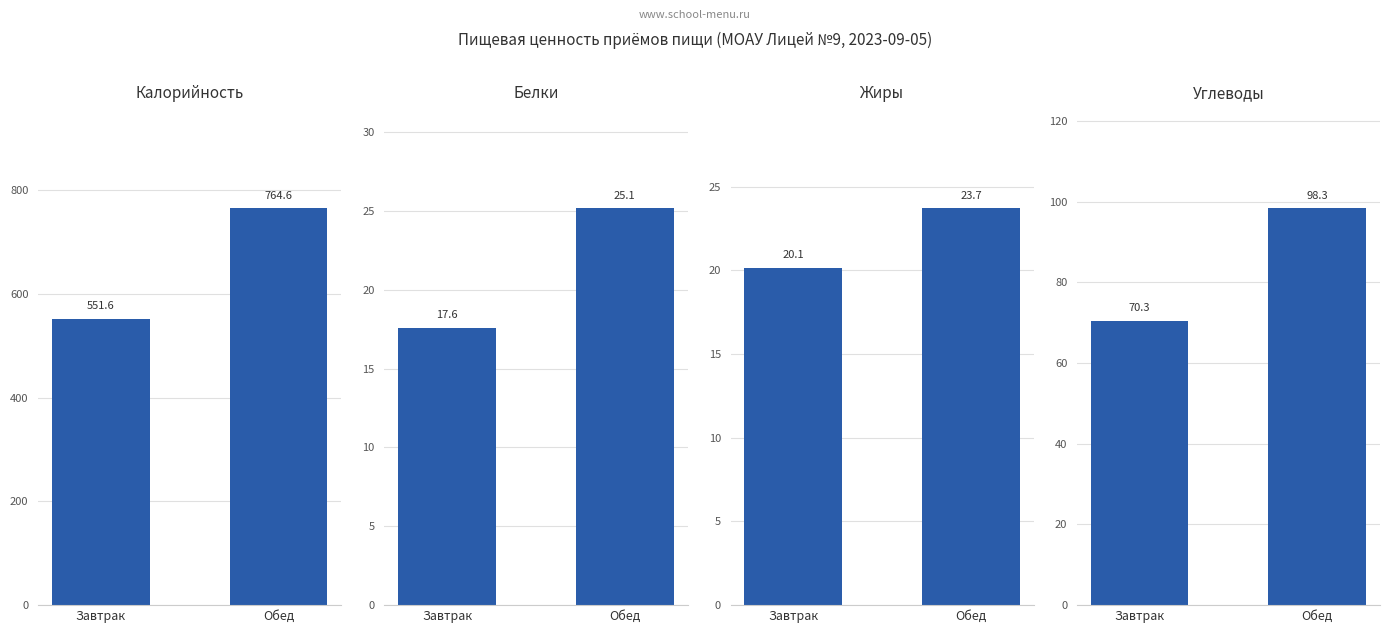

What position from the left is Обед?

2